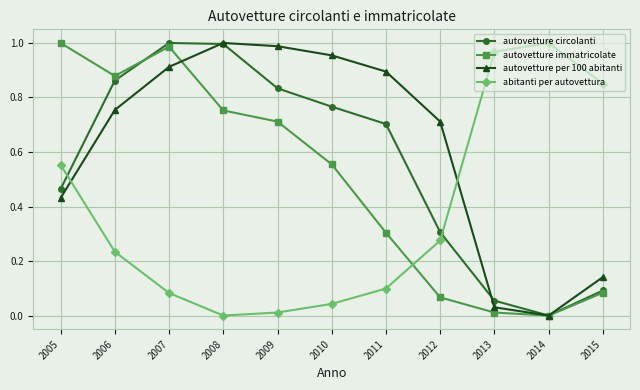

How many distinct data groups are displayed?

4